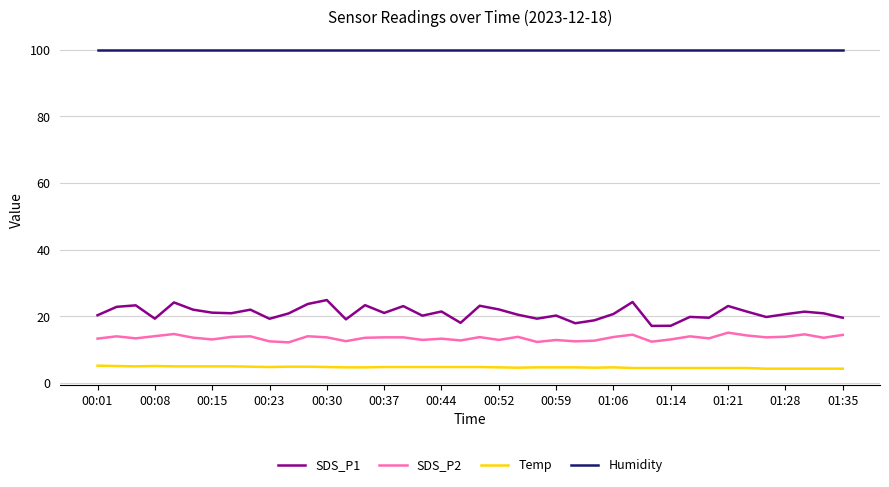

What is the maximum value shown in the chart?

99.9